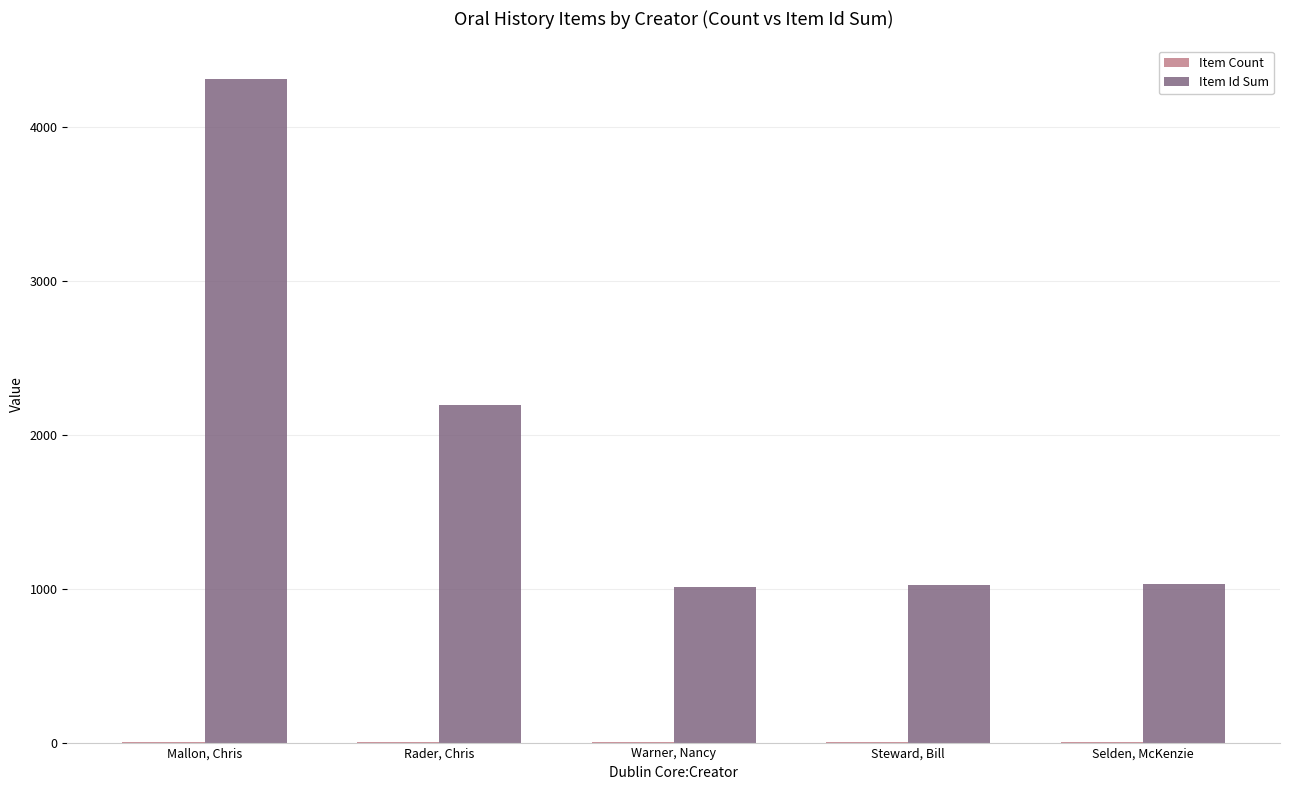

How many groups of bars are there?

5